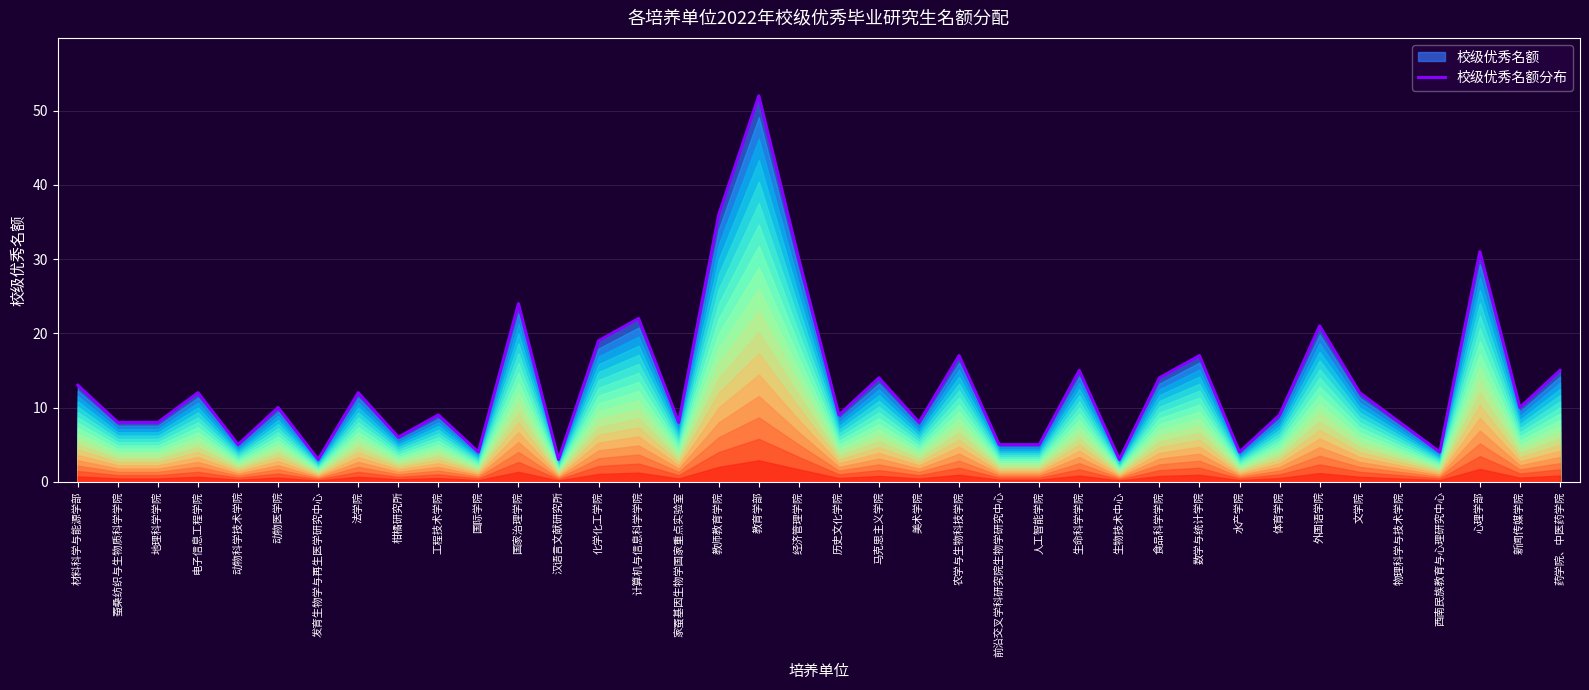

At which label is the value closest to 27?

国家治理学院